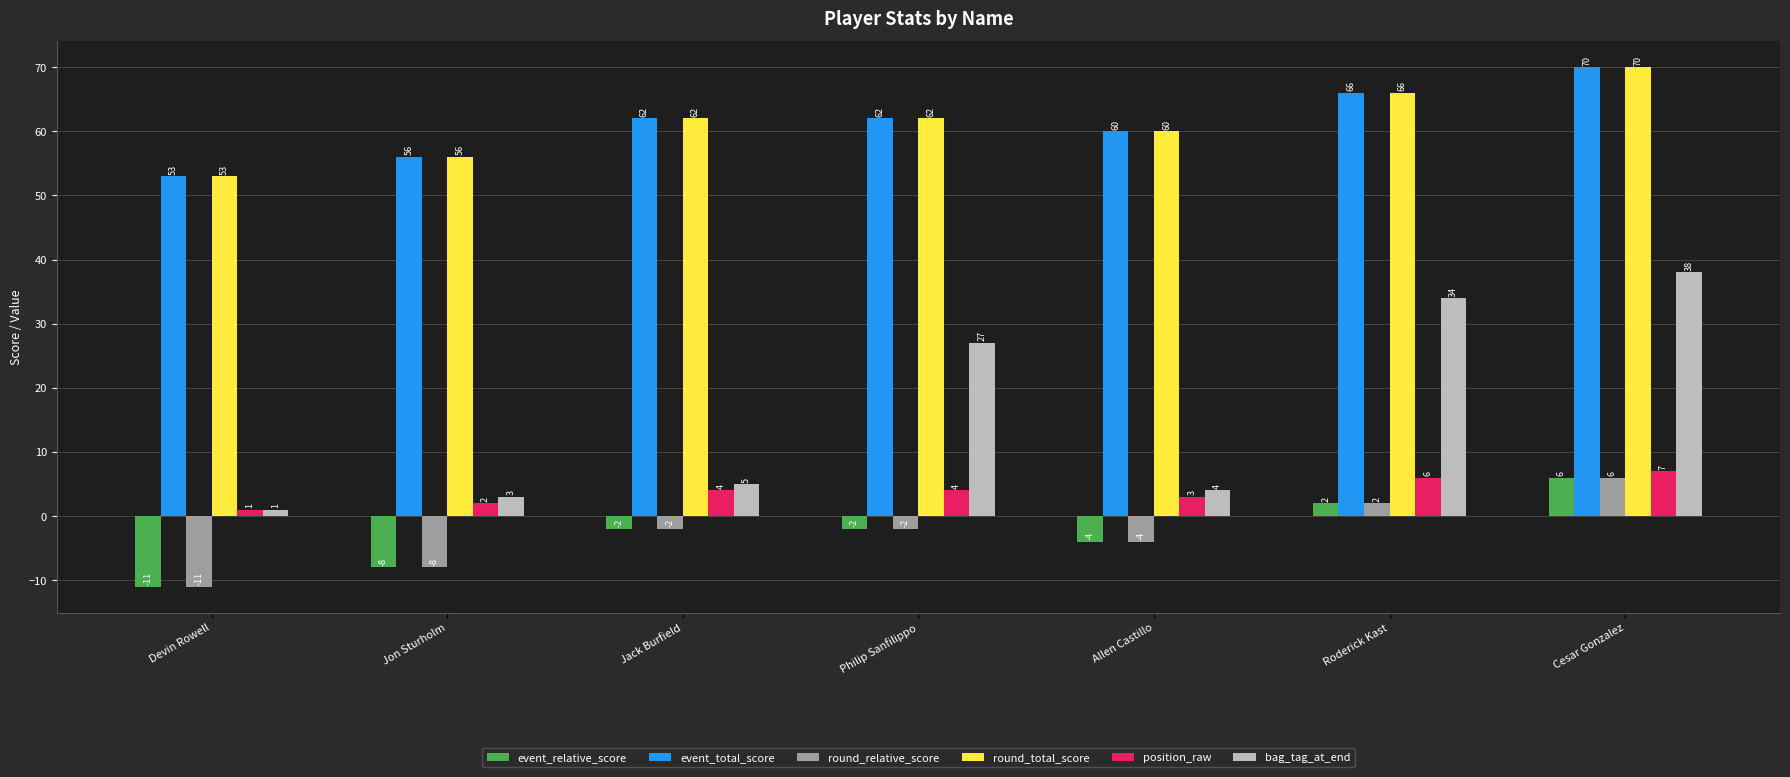

What is the difference between the highest and lowest values at Jon Sturholm?

64